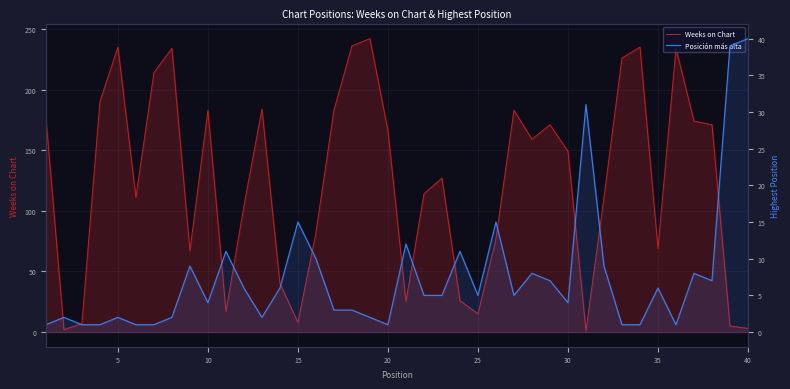

Count the number of data series in this chart.

2